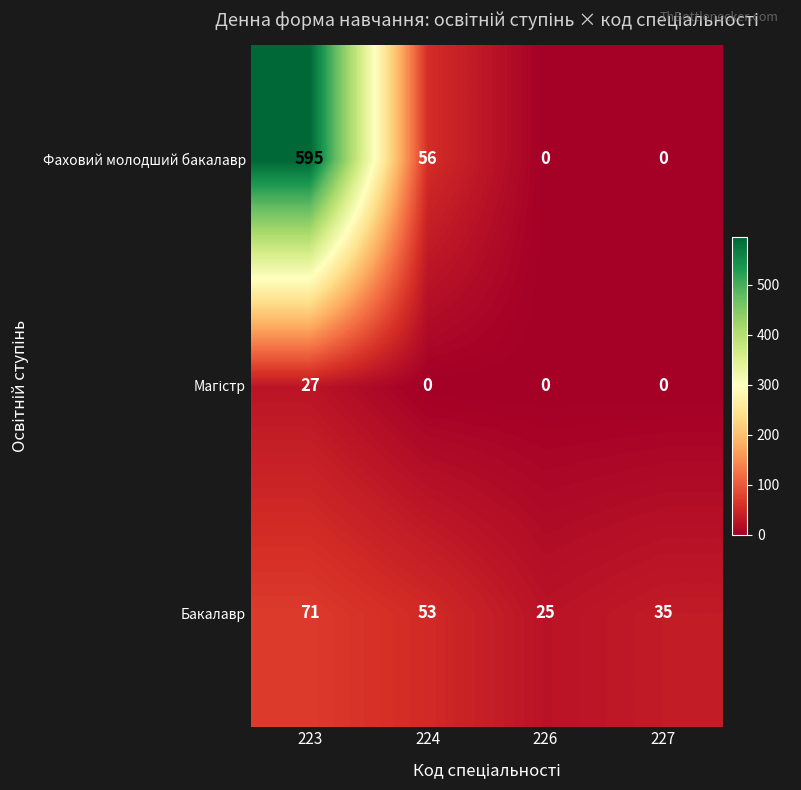

What is the difference between the Фаховий молодший бакалавр values at 223 and 224?

539